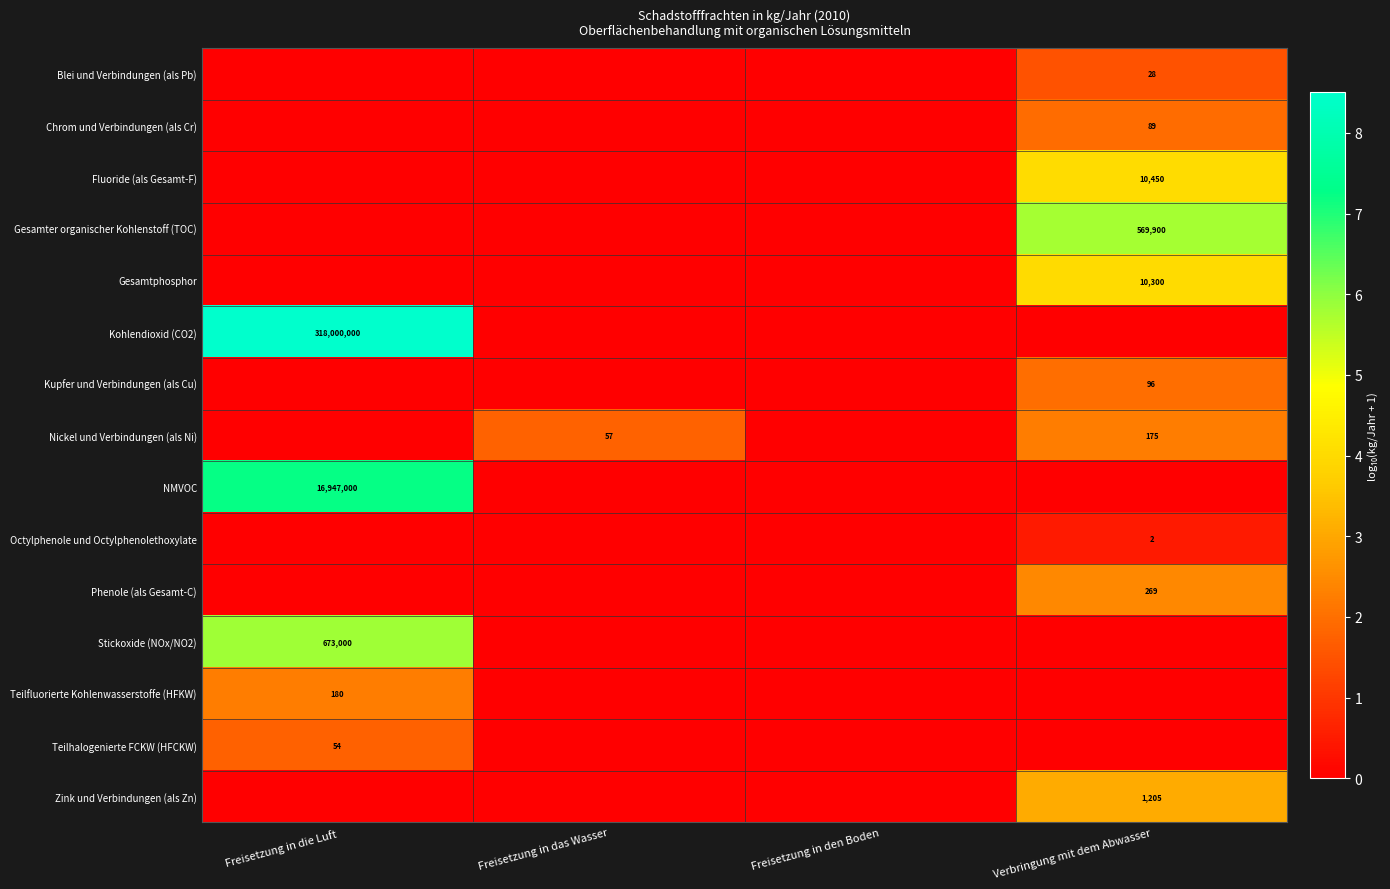

True or false: Teilfluorierte Kohlenwasserstoffe (HFKW) has a value of 180 at Freisetzung in die Luft.

True